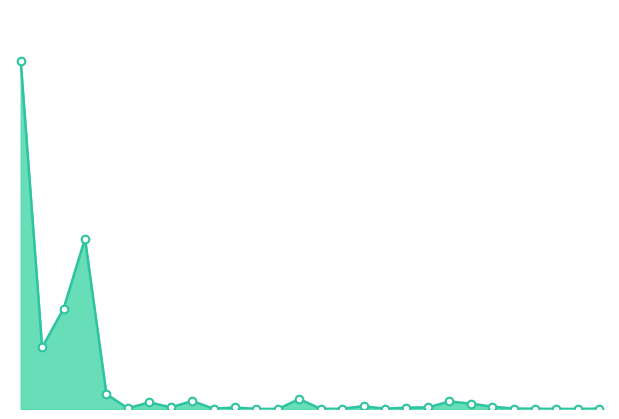

Is this an area chart (filled region under the line)?

Yes